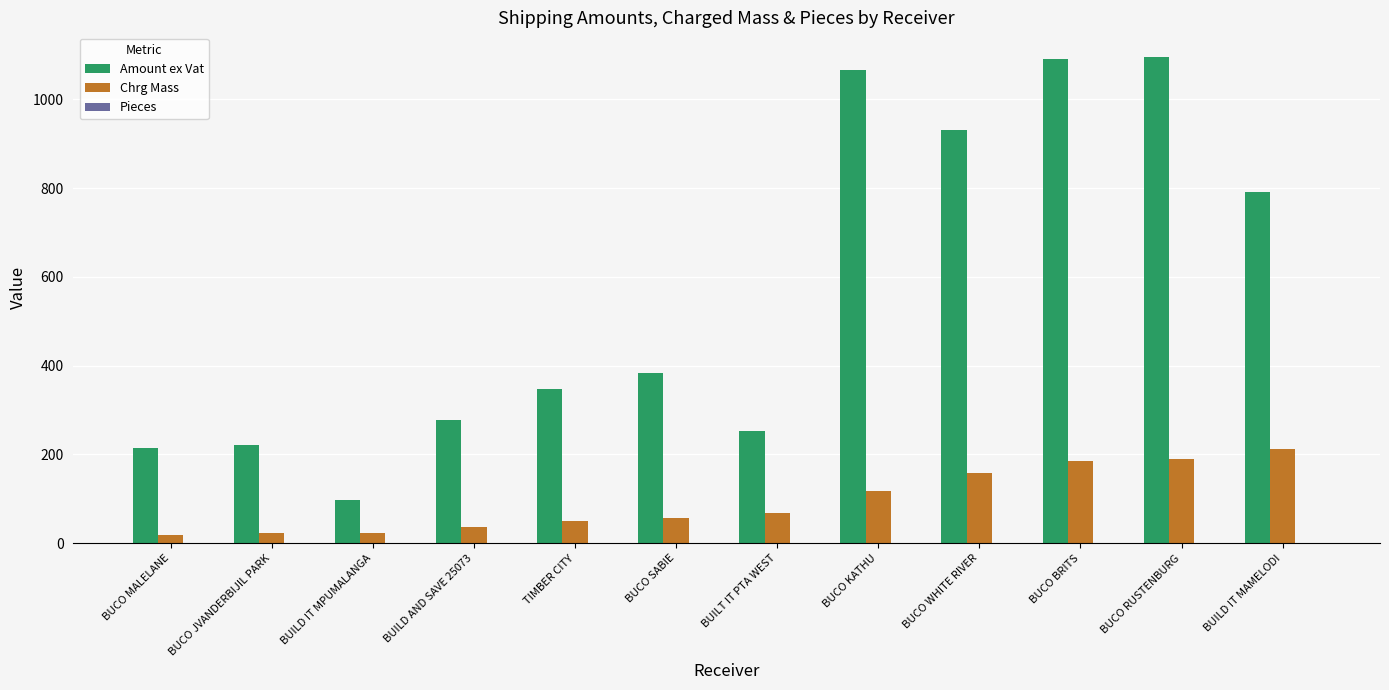

True or false: Amount ex Vat has a value of 717.8 at BUCO BRITS.

False